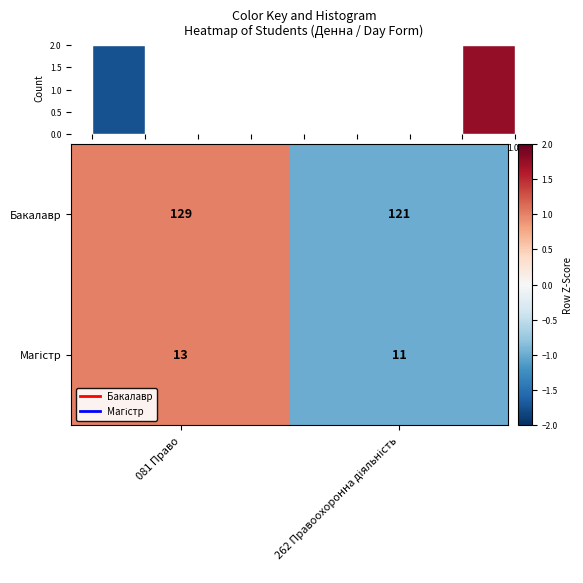

What is the sum of all Бакалавр values?

250